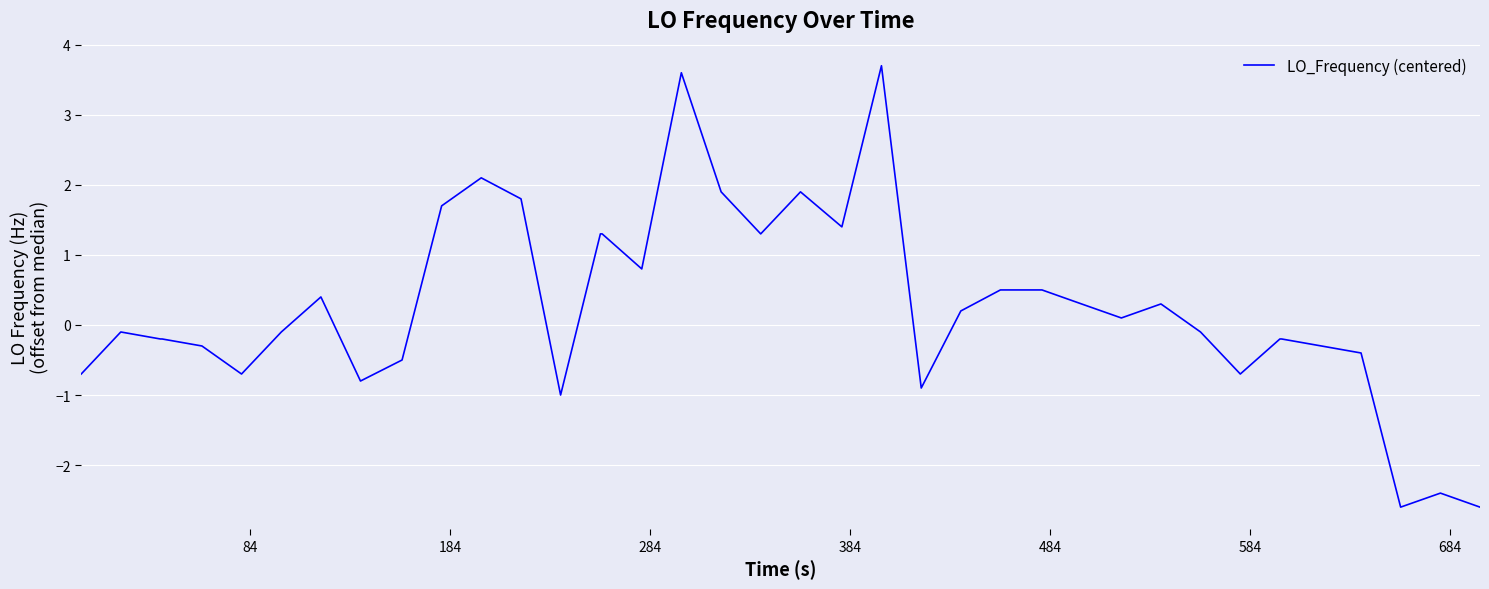

What is the smallest value displayed?

-2.6